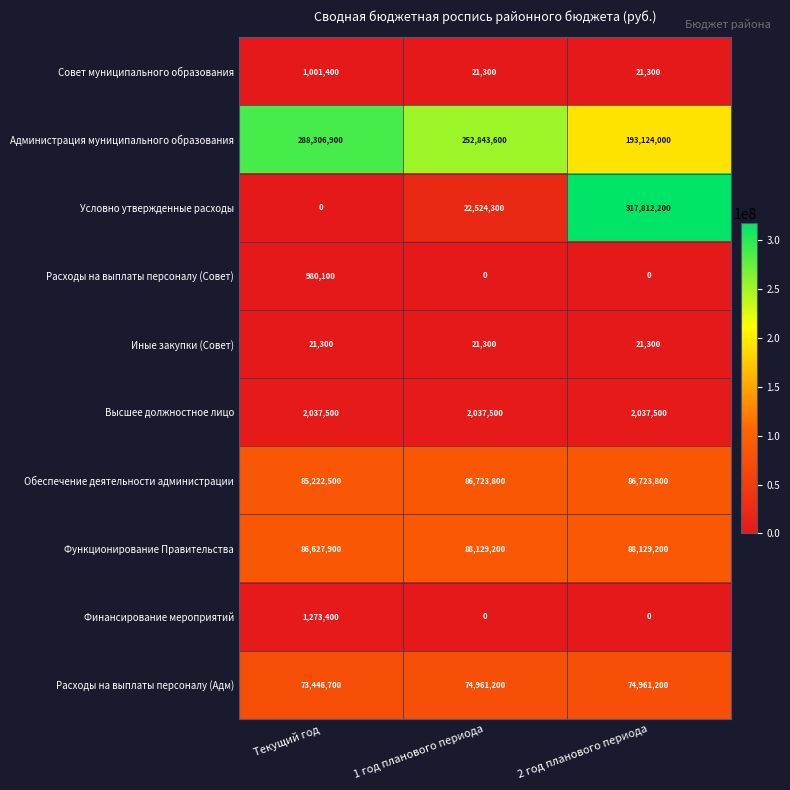

What is the maximum value shown in the chart?

317812200